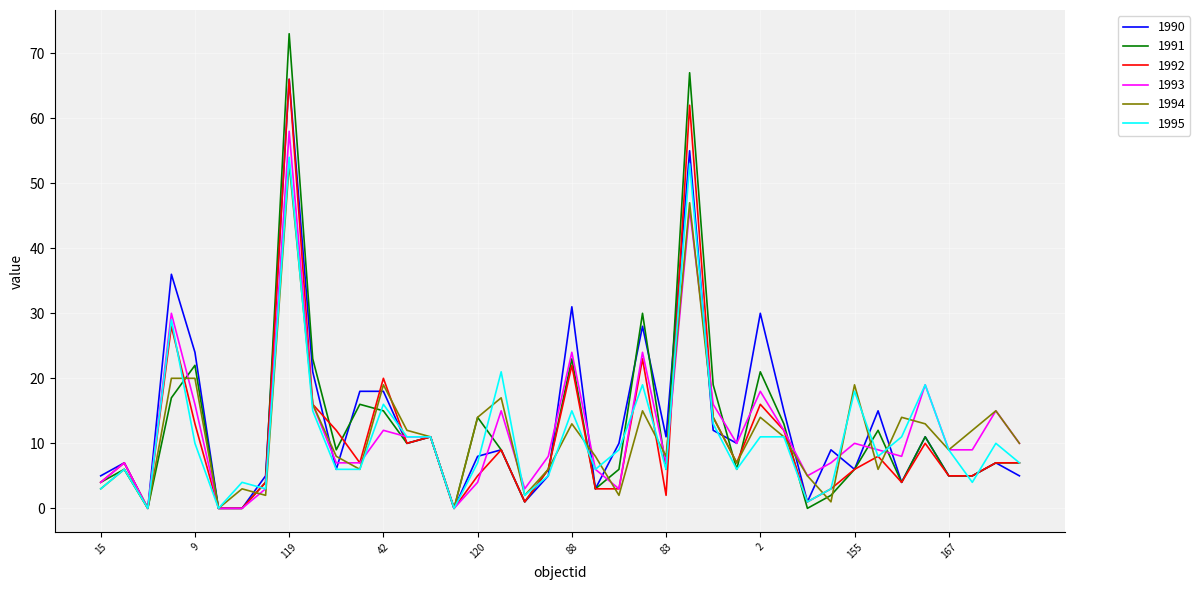

Which series has the widest spread of values?

1991